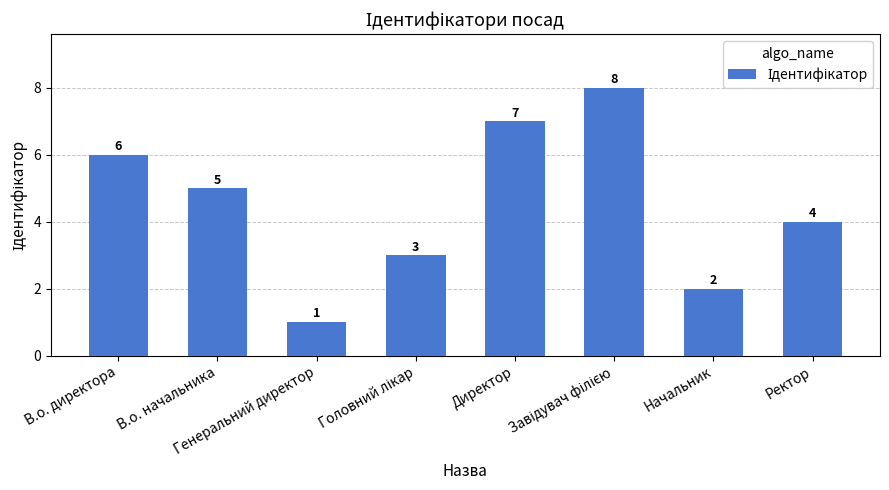

What is the maximum value shown in the chart?

8